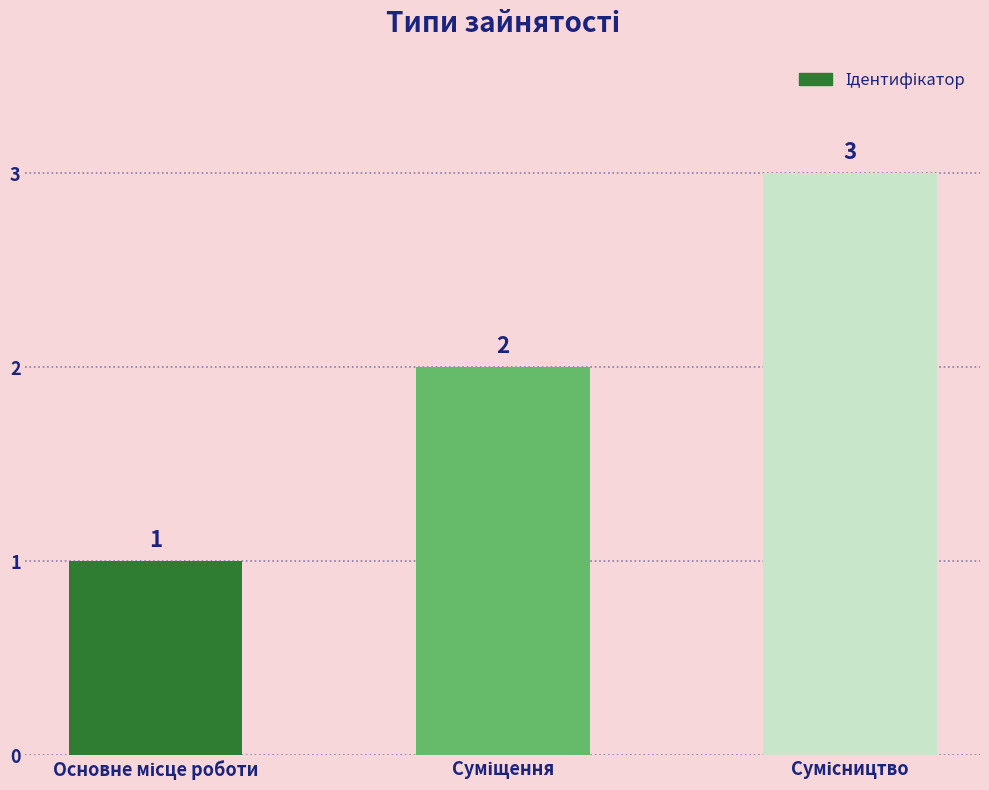

How many values are between 1 and 3?

3